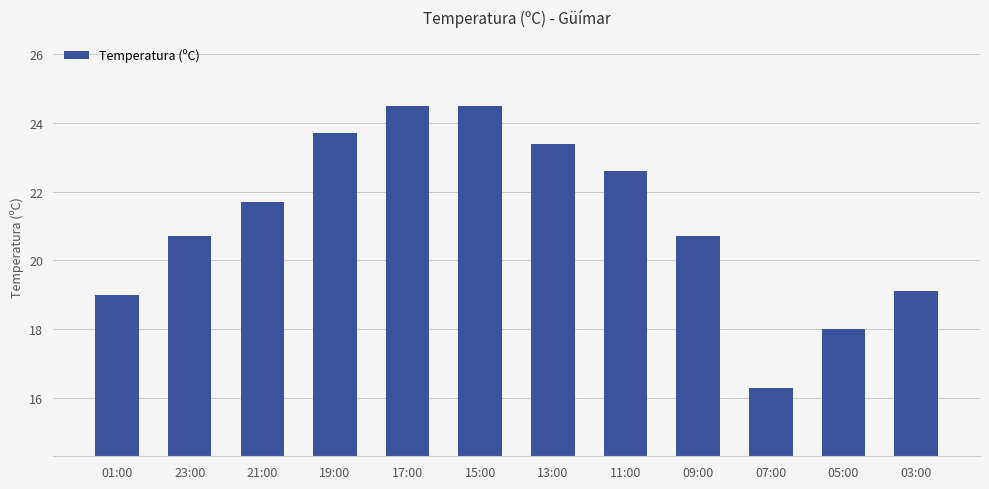

What is the sum of the values at 13:00 and 03:00?

42.5